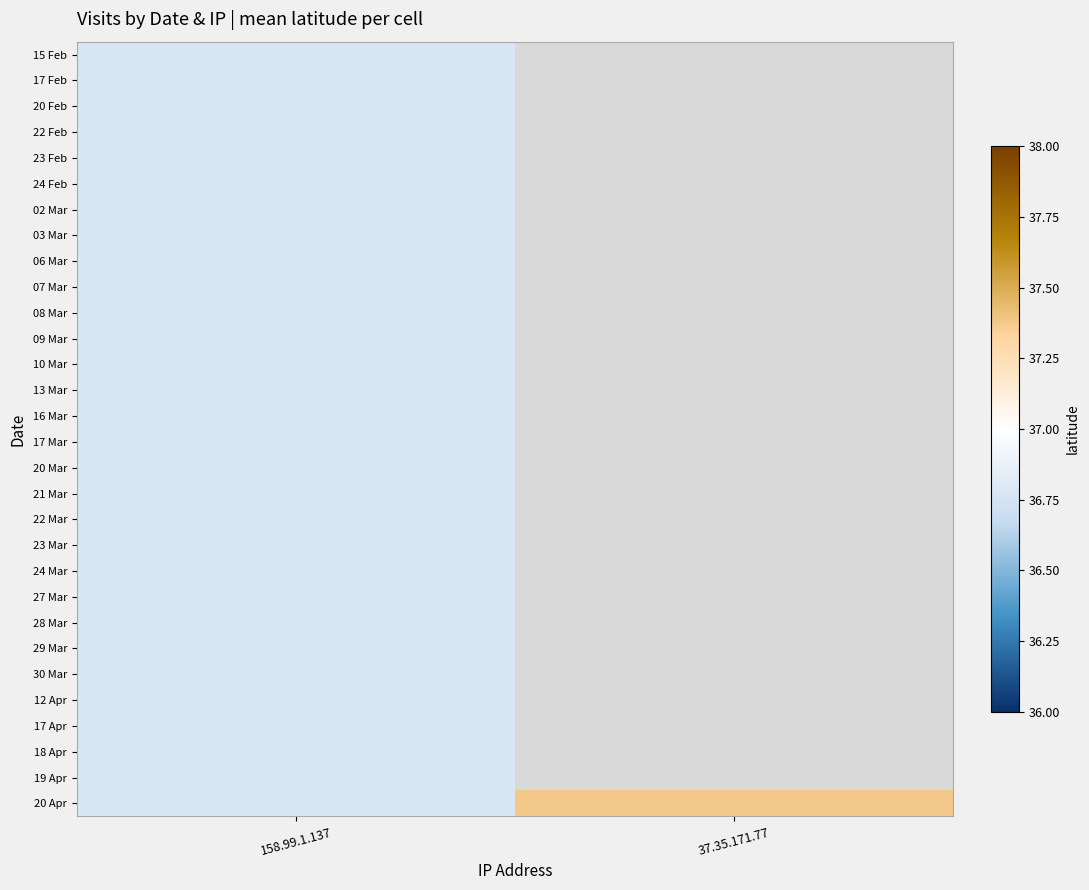

What is the greatest value displayed?

37.4